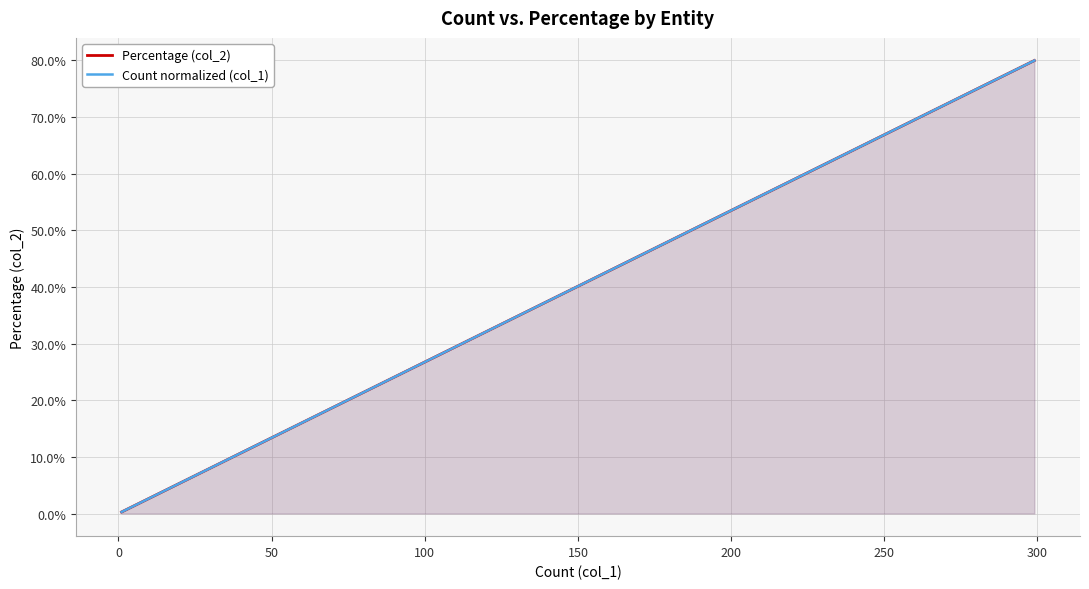

The Percentage (col_2) series shows 0.2 at 200. True or false?

False